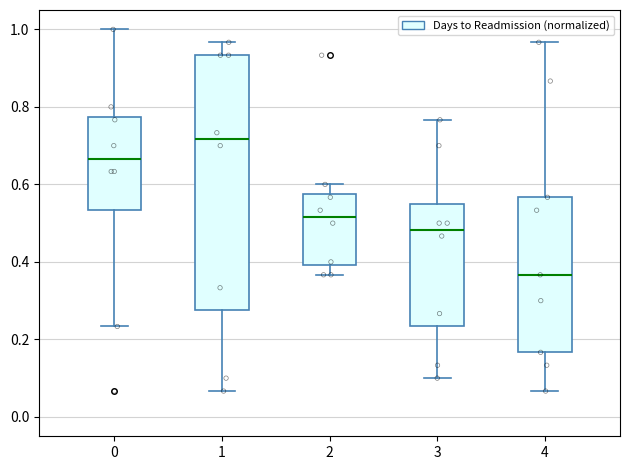

Reading left to right, transcribe this box plot: for each box, give where its median line is, the range the box spans, and where its two whiskers end, as read against the y-axis. The values are not printed on the chart, so give them approximately, as read against the axis.

0: median 0.66, box 0.54 to 0.78, whiskers 0.24 to 1.00
1: median 0.72, box 0.28 to 0.94, whiskers 0.06 to 0.96
2: median 0.52, box 0.40 to 0.58, whiskers 0.36 to 0.60
3: median 0.48, box 0.24 to 0.56, whiskers 0.10 to 0.76
4: median 0.36, box 0.16 to 0.56, whiskers 0.06 to 0.96